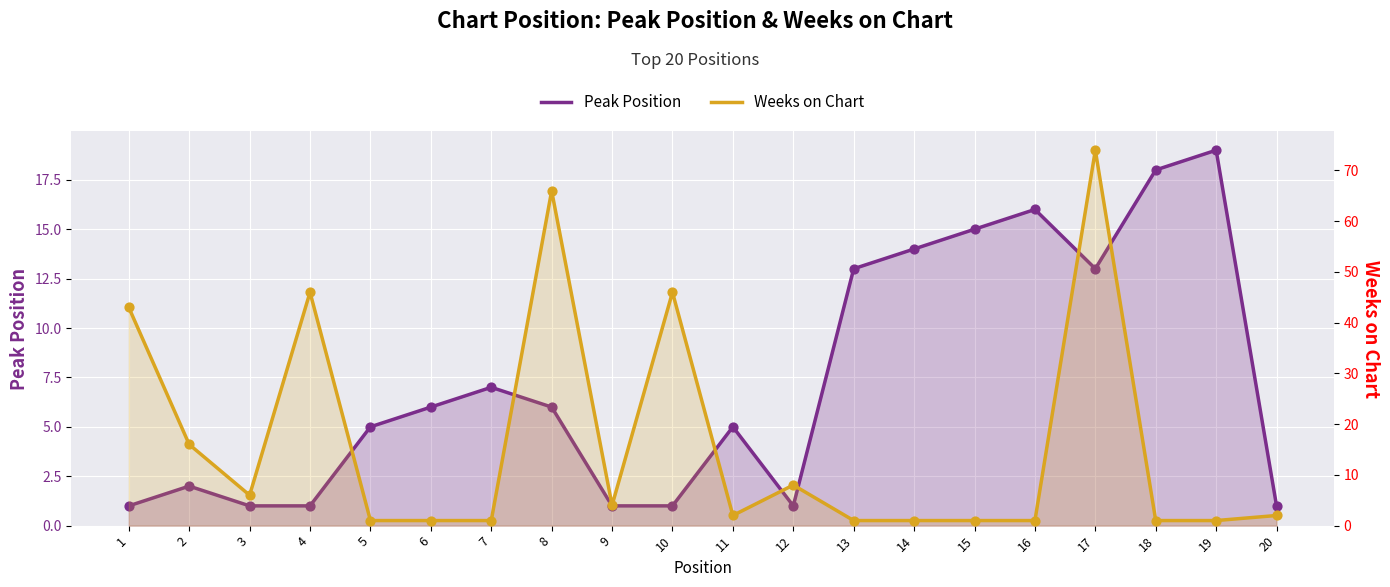

Which series has the widest spread of Y values?

Weeks on Chart